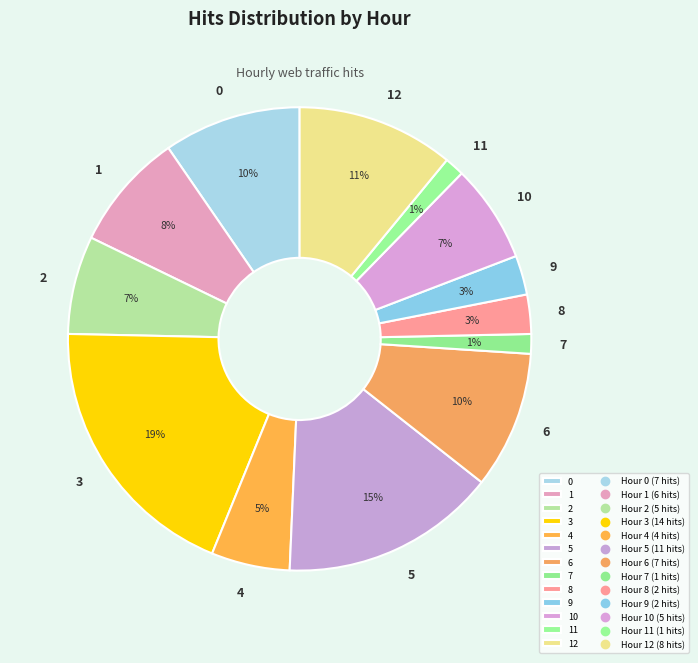

Is it true that 8 is 3% of the pie?

True